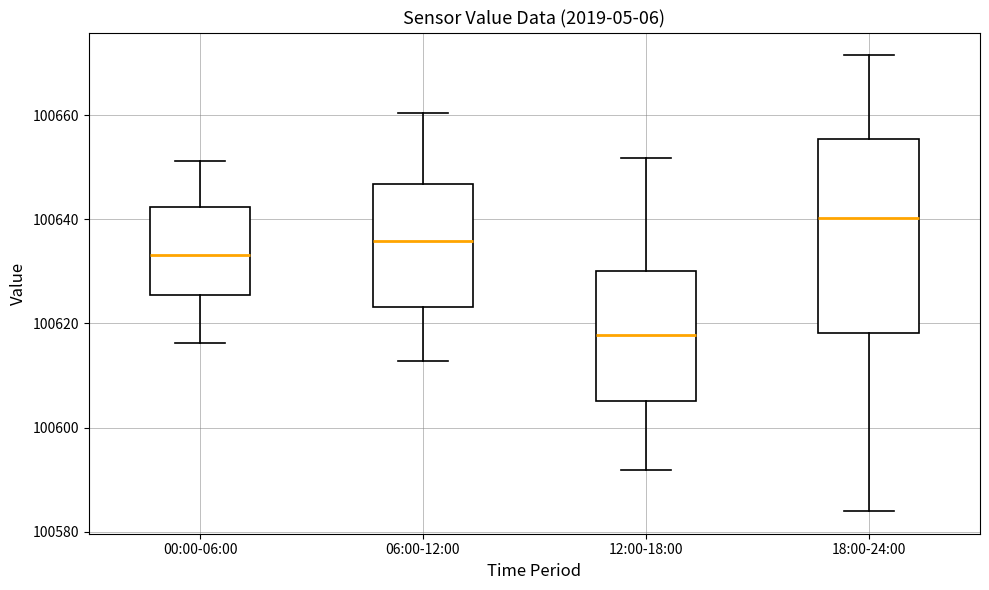

Where does the median line of the box for 18:00-24:00 sit on the y-axis? The values are not printed on the chart, so give them approximately, as read against the axis.

100640